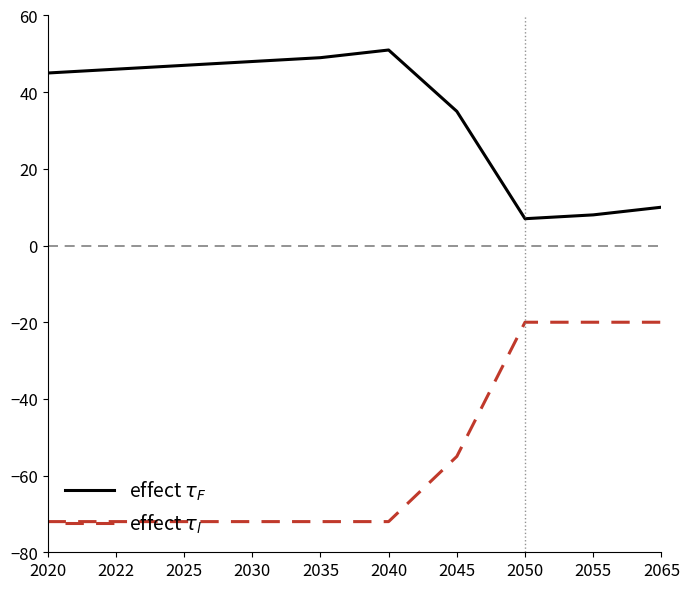

What is the spread (max minus min) of values at 2055?

28